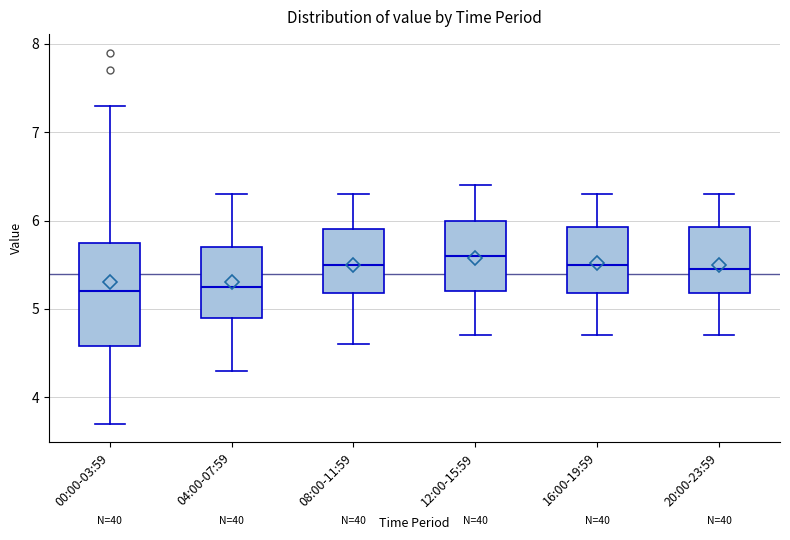

Comparing the boxes themselves (not the whiskers), which one is the tallest?

00:00-03:59